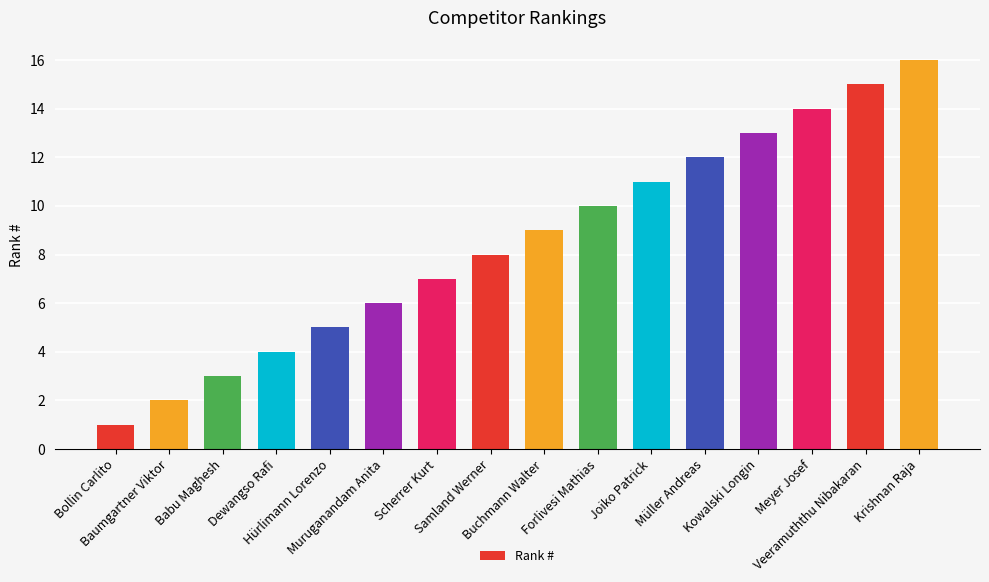

How many bars are there in total?

16